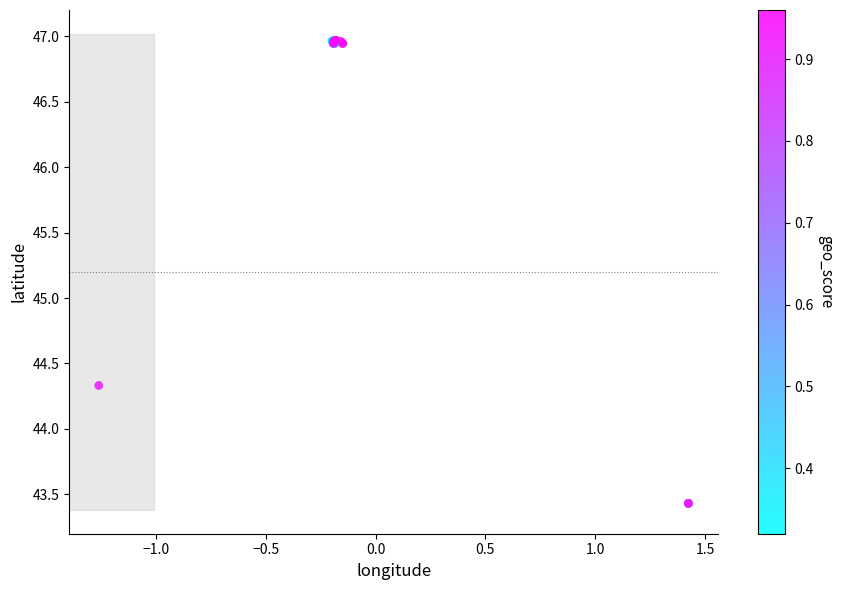

What Y value in the scatter plot is closest to 45?

44.3